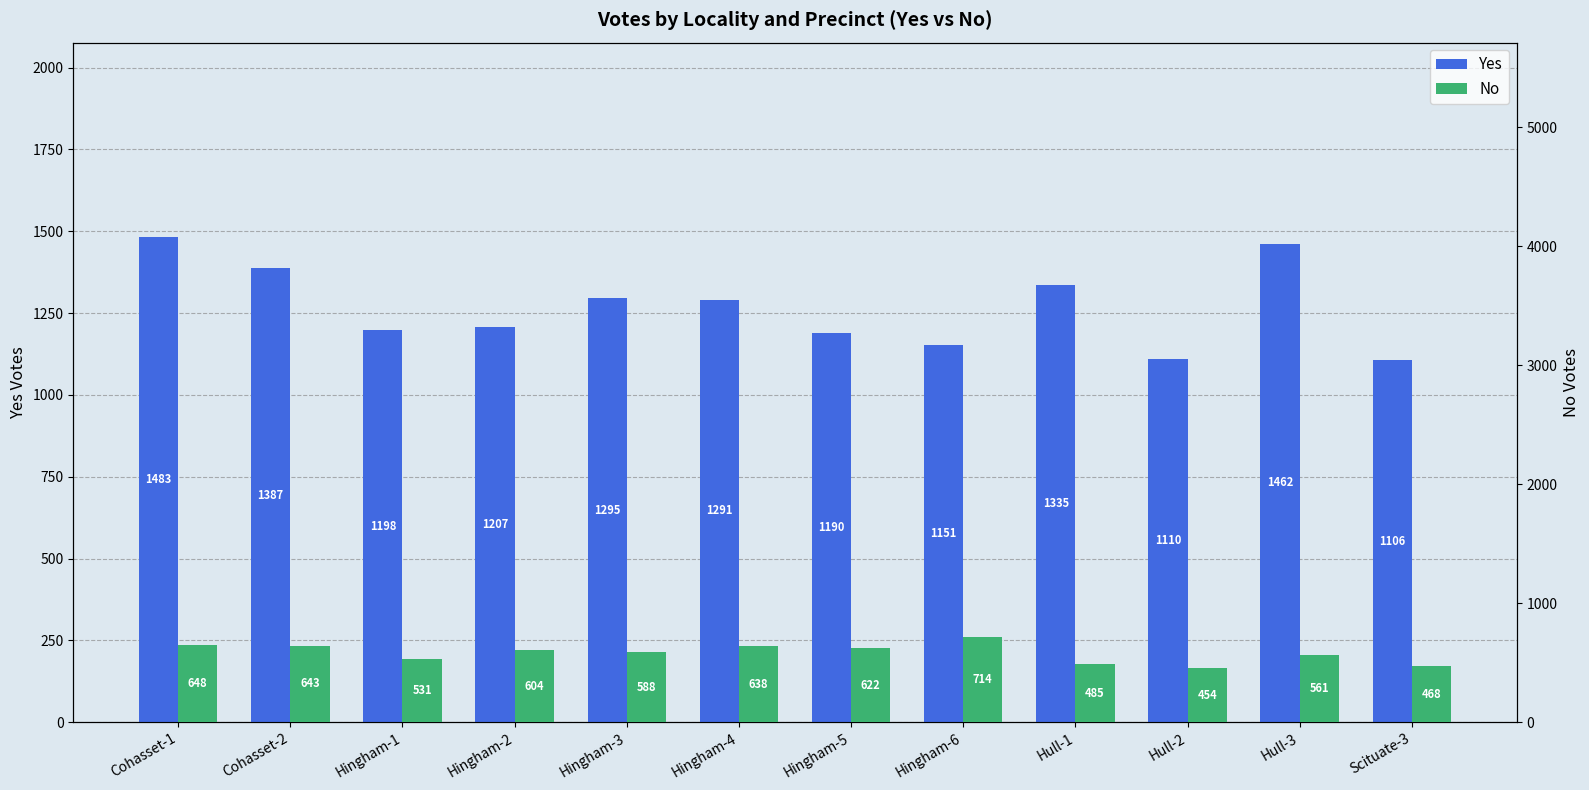

Rank the categories by Yes value from highest to lowest.

Cohasset-1, Hull-3, Cohasset-2, Hull-1, Hingham-3, Hingham-4, Hingham-2, Hingham-1, Hingham-5, Hingham-6, Hull-2, Scituate-3